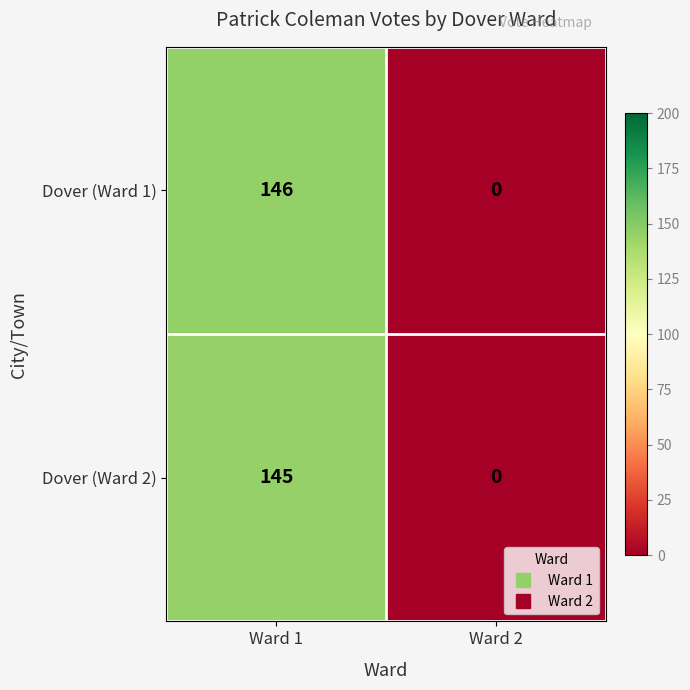

At which category does the chart reach its peak across all series?

Ward 1